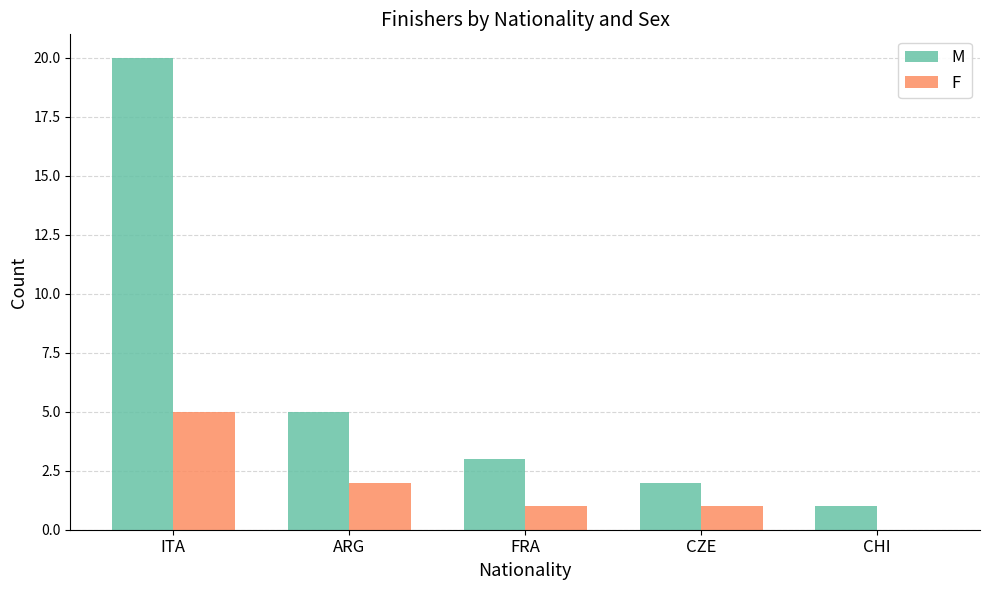

Where is F nearest to the value 2?

ARG